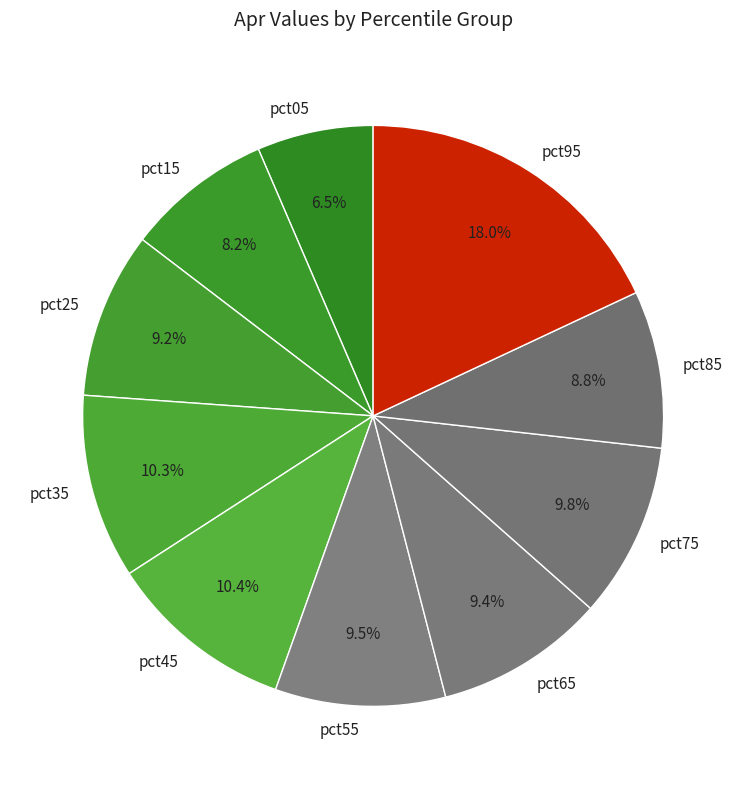

Which has a higher value, pct45 or pct25?

pct45